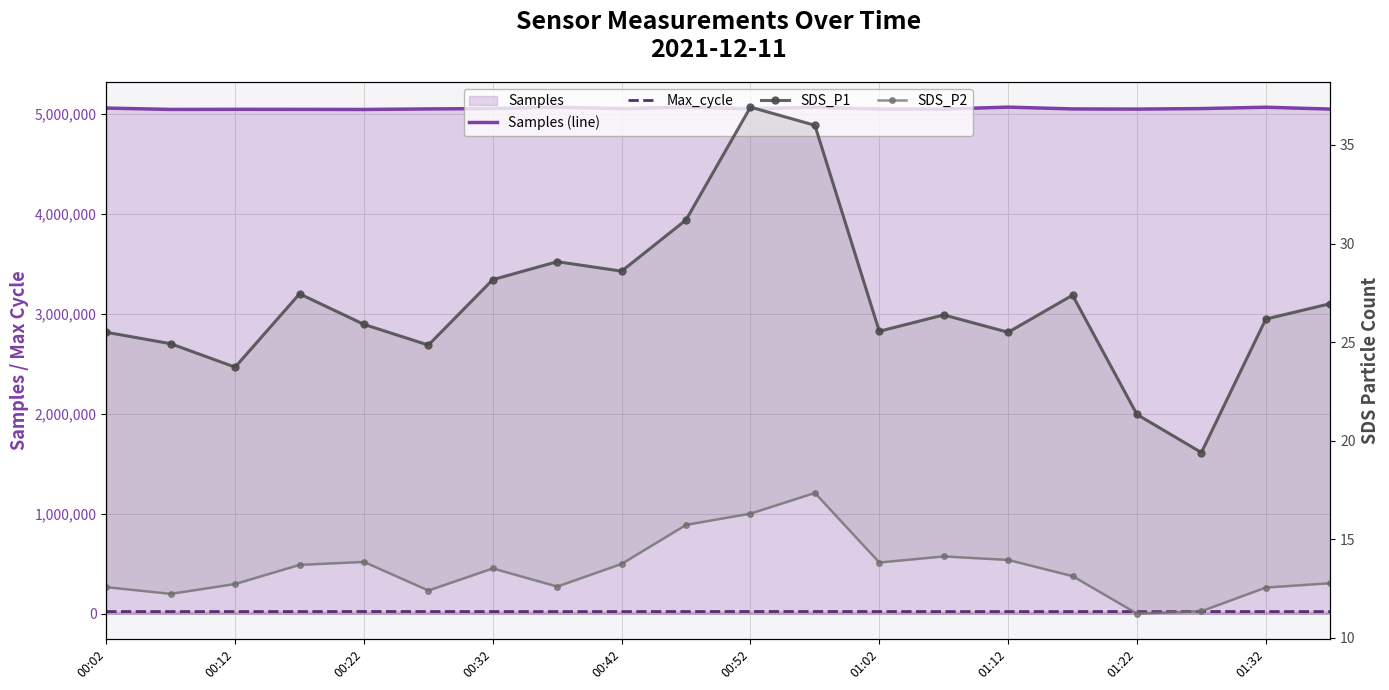

Rank the categories by Samples (line) value from highest to lowest.

01:32, 14, 01:12, 18, 11, 00:02, 01:02, 17, 01:22, 10, 00:52, 15, 12, 13, 19, 16, 00:22, 00:32, 00:12, 00:42